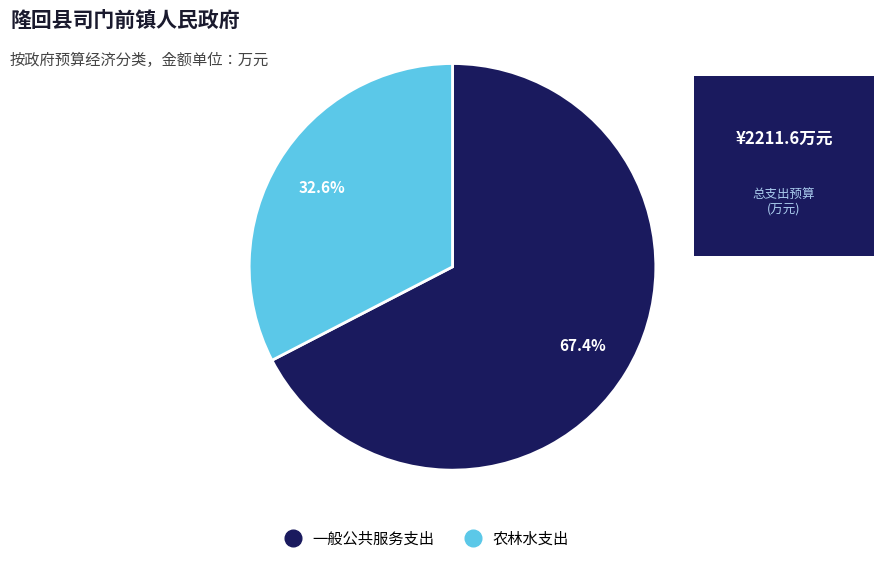

How many segments does this pie chart have?

2